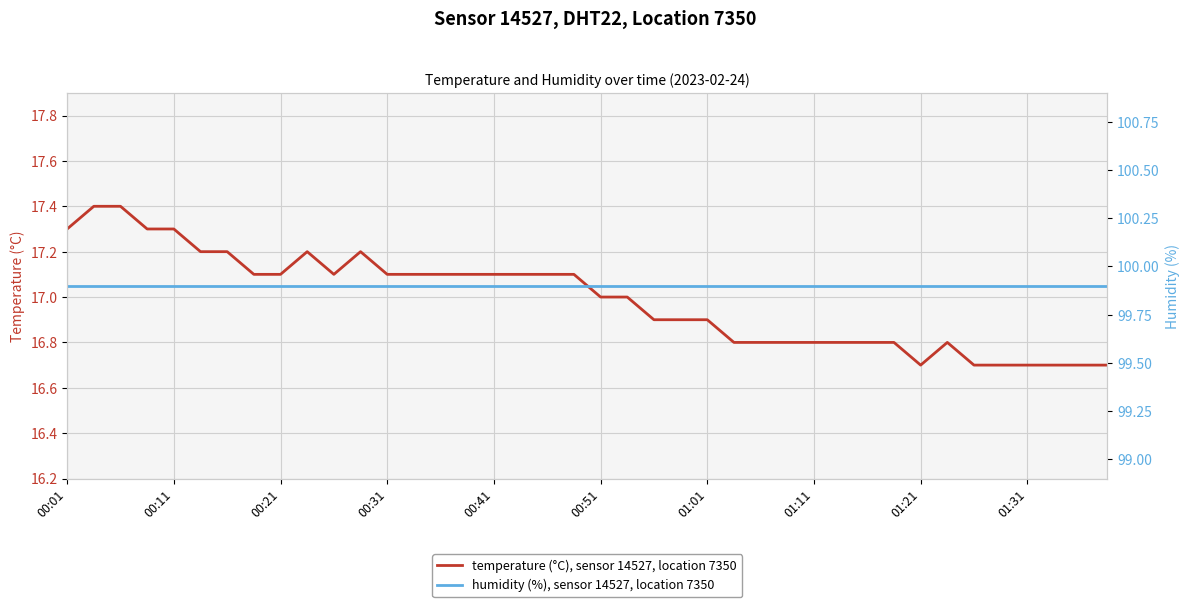

The humidity (%), sensor 14527, location 7350 series shows 99.9 at 10. True or false?

True